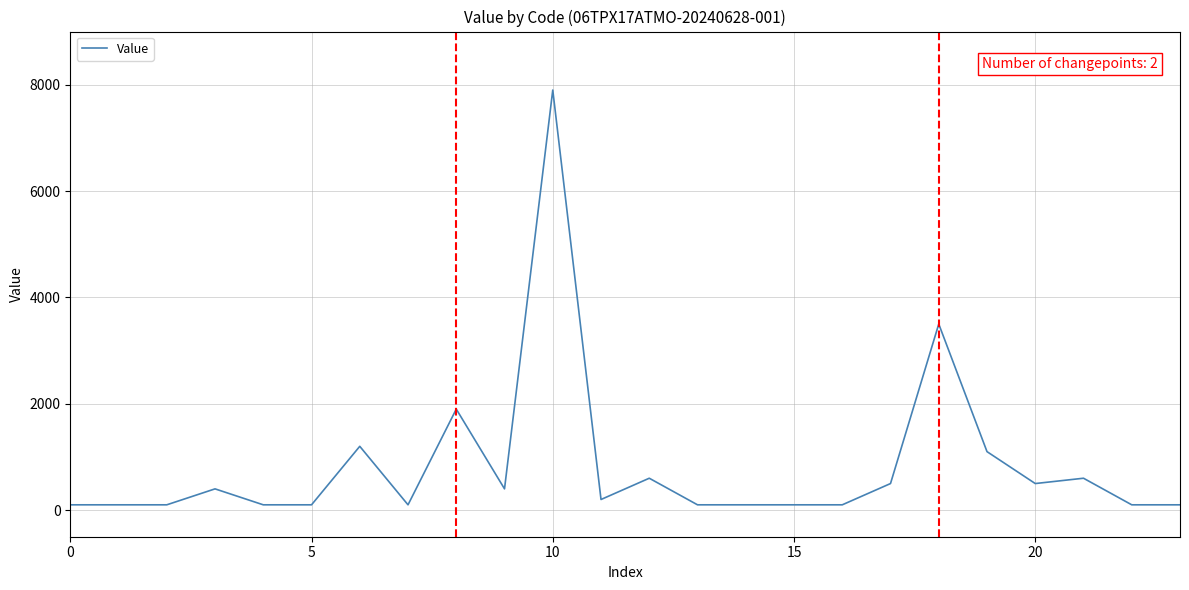

What is the maximum value shown in the chart?

7900